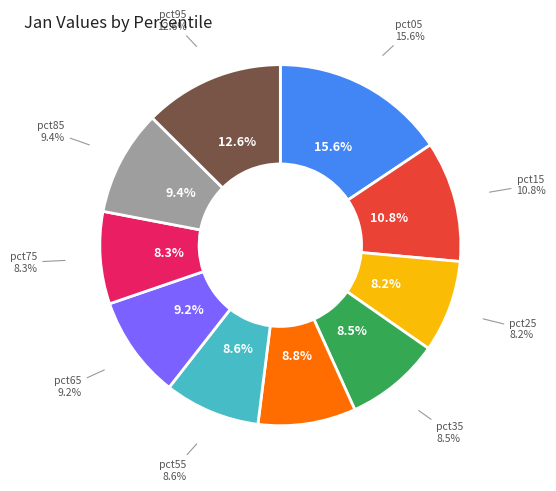

To the nearest percent, what portion does pct45 represent?

9%